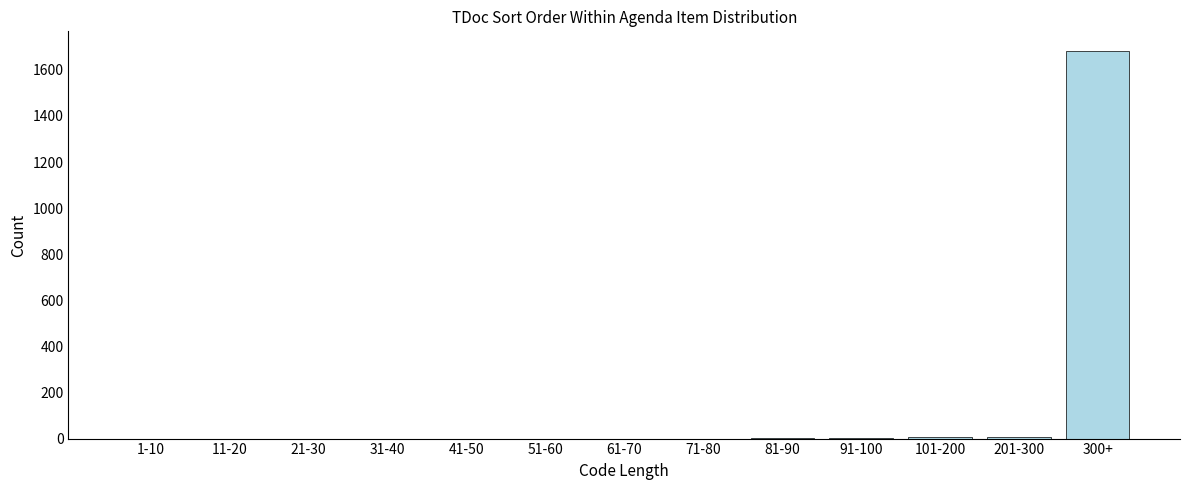

What is the greatest value displayed?

1683